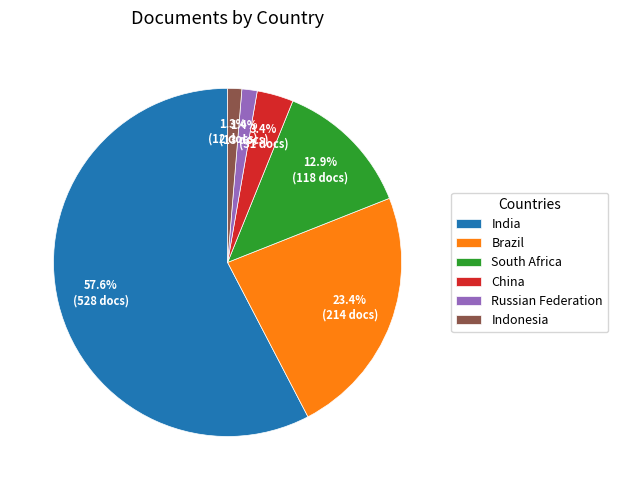

To the nearest percent, what is the average slice percentage?

17%